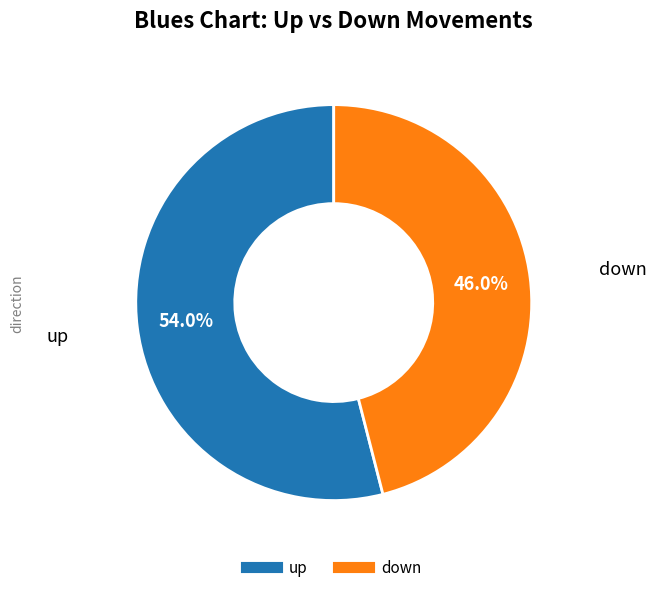

To the nearest percent, what is the combined percentage of down and up?

100%